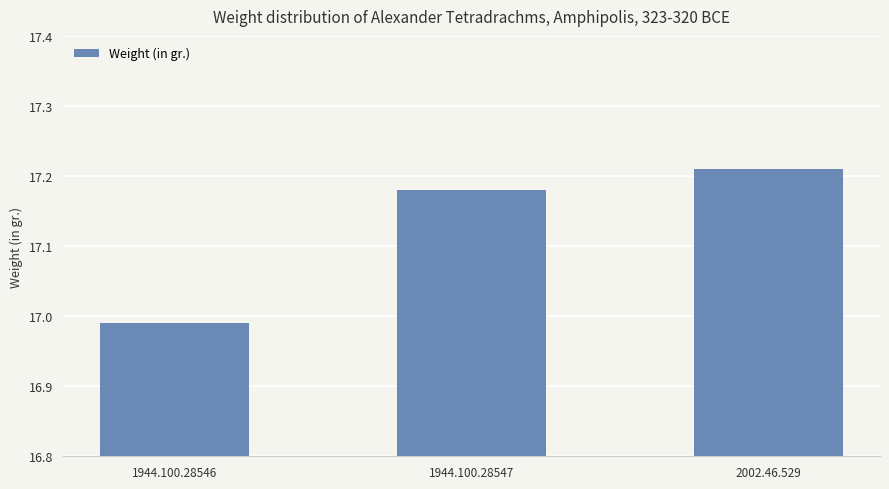

What is the average value?

17.1